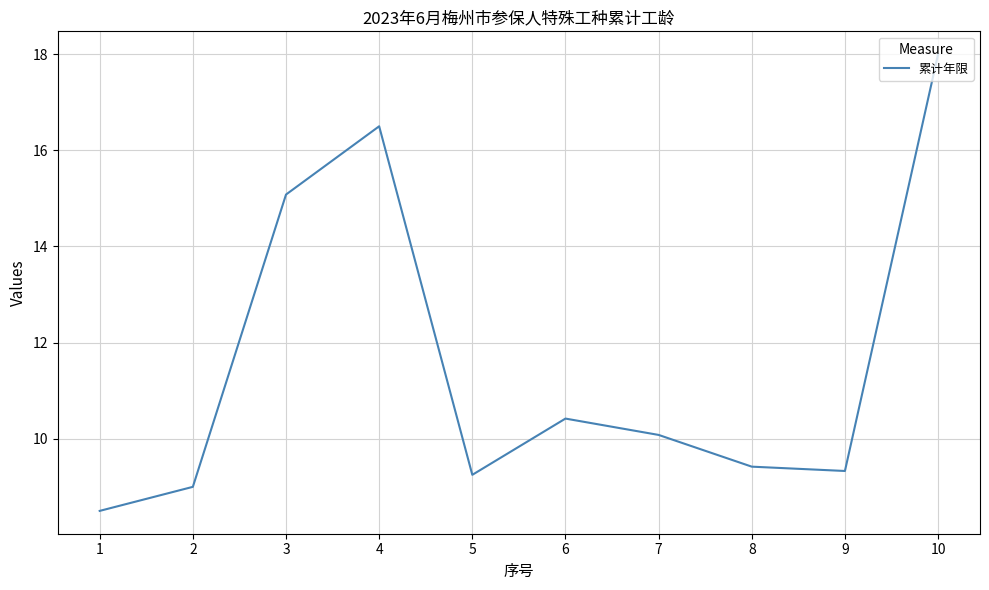

What is the maximum value shown in the chart?

18.0